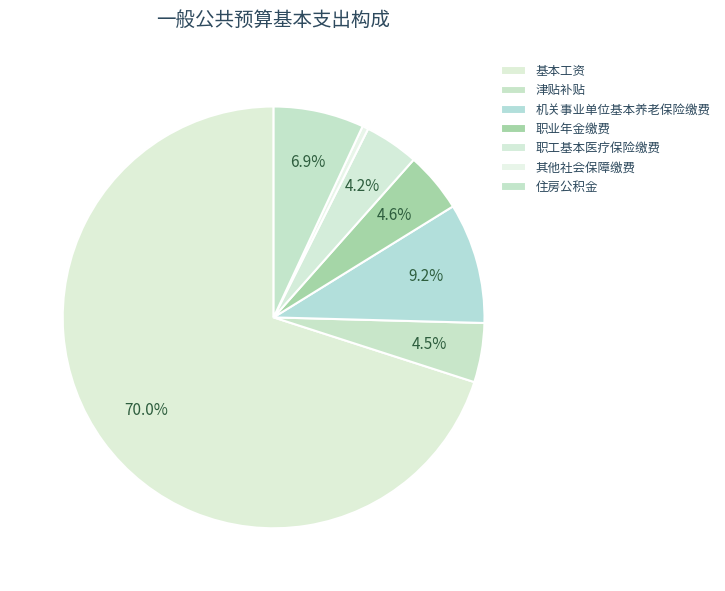

What is the largest slice in the pie chart?

基本工资